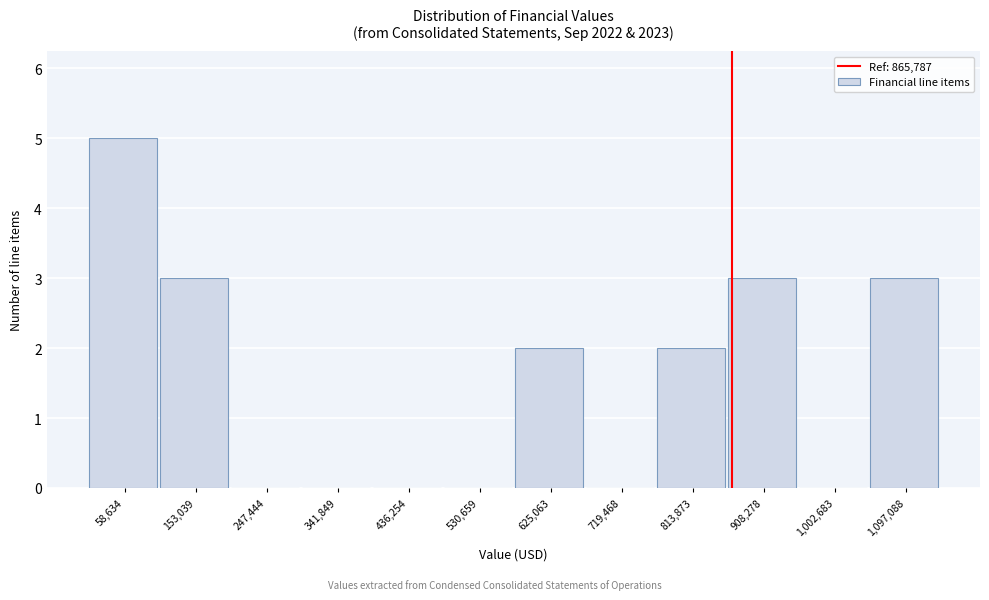

How tall is the bar that spans 580000 to 670000 on the x-axis? Neither the bar edges nor the heights are printed on the chart, so give them approximately, as read against the axes.

2